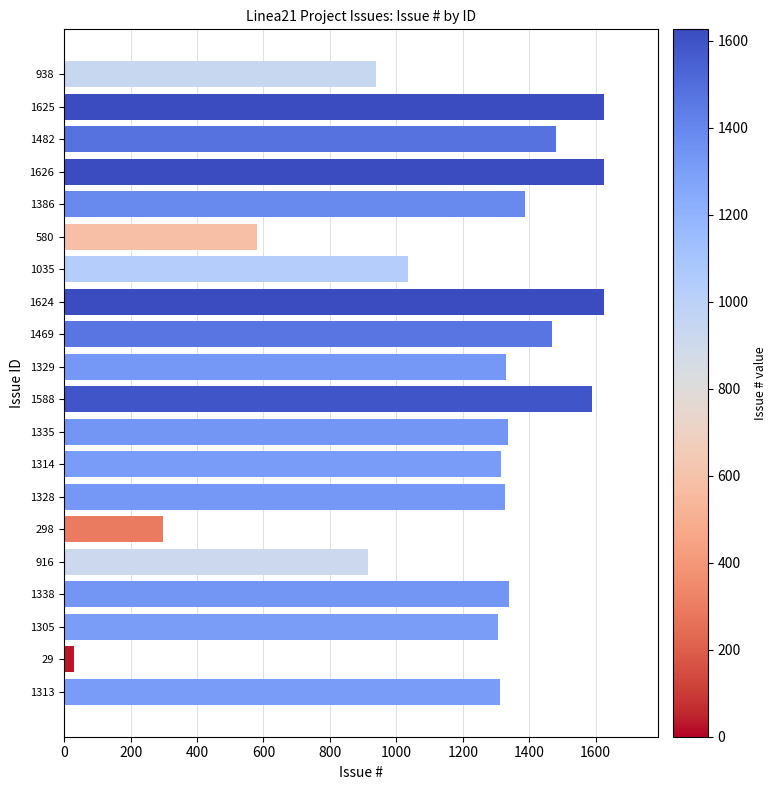

What is the sum of all values?

23858